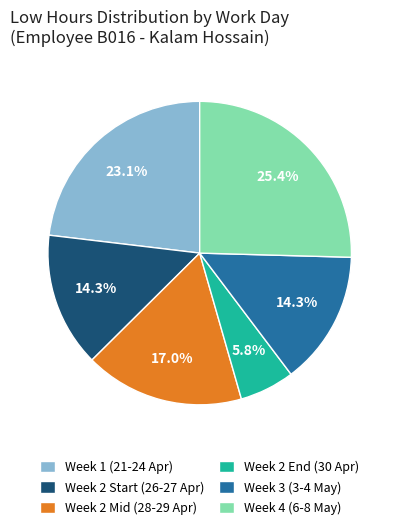

Between Week 2 Start (26-27 Apr) and Week 4 (6-8 May), which is larger?

Week 4 (6-8 May)